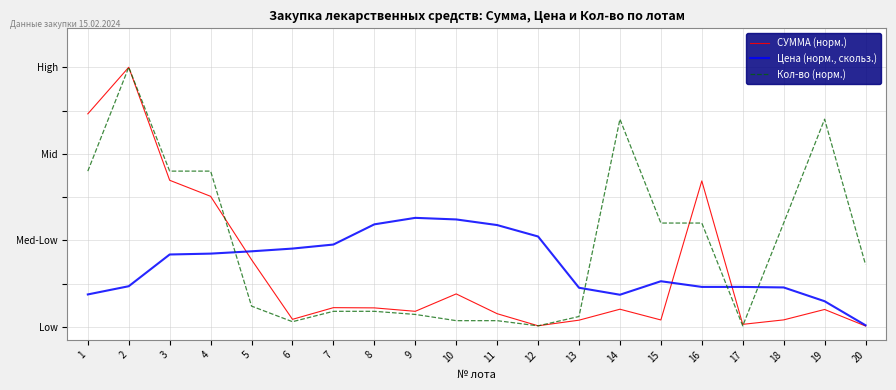

Rank the series at 10 from highest to lowest value.

Цена (норм., скольз.), СУММА (норм.), Кол-во (норм.)